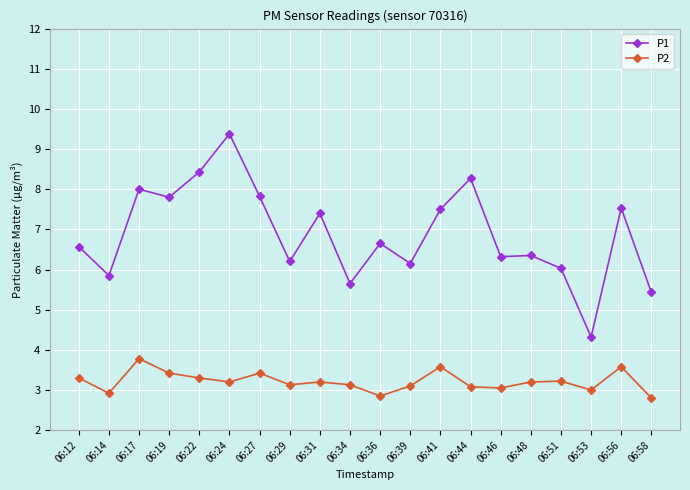

What is the value of the P2 point at the 13th from the left?

3.6